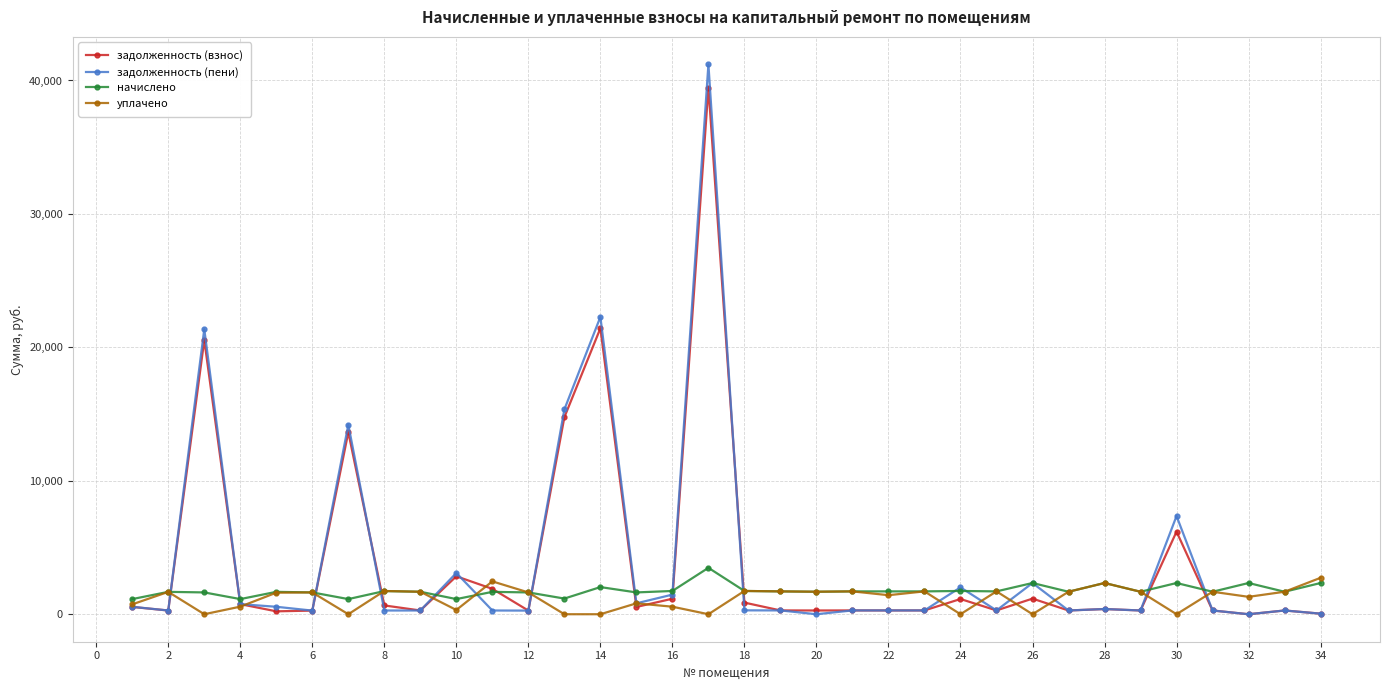

At how many categories does at least one series exceed 10301?

5